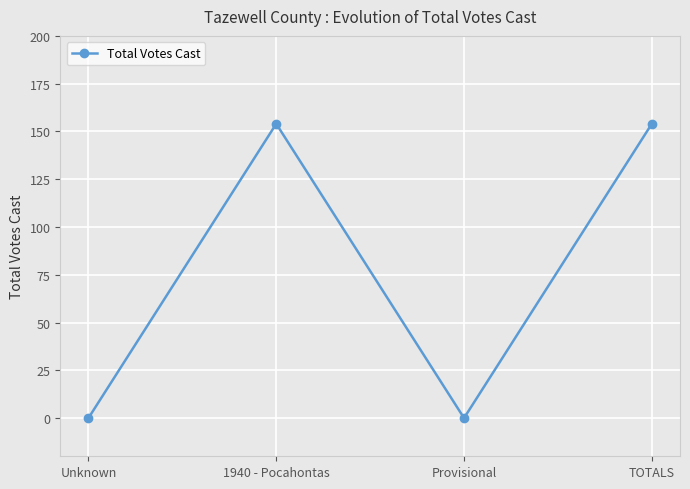

True or false: there are more than 1 points higher than both neighbors.

False